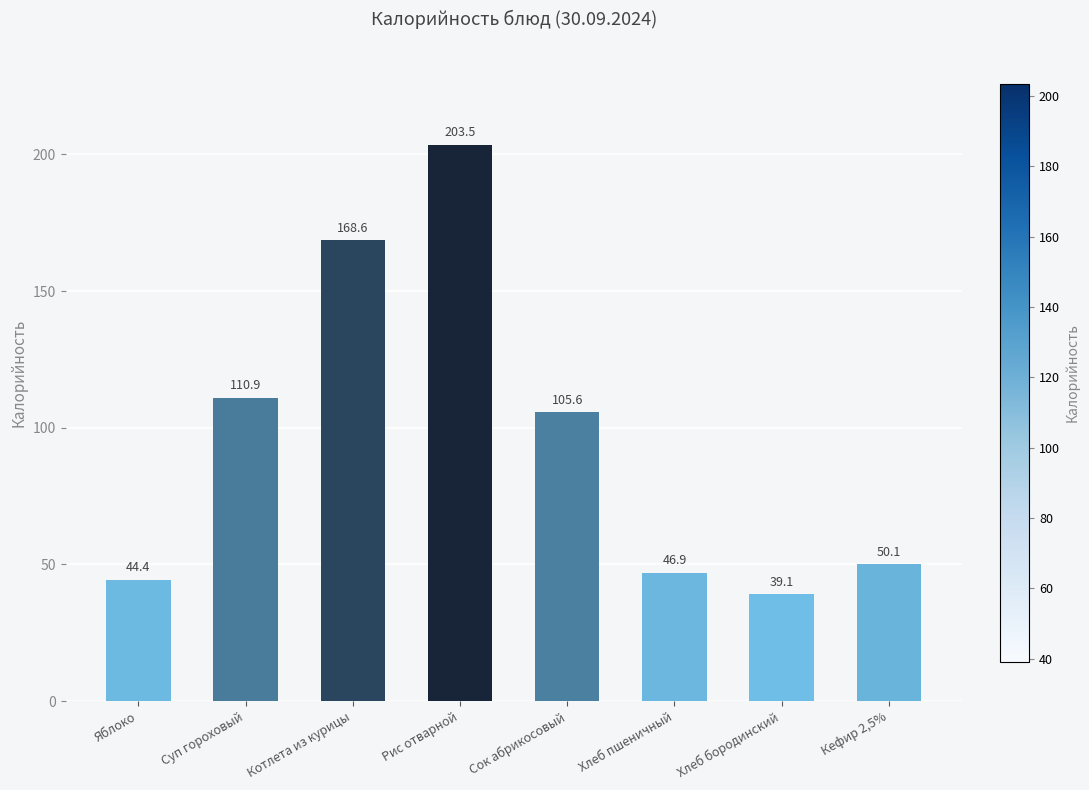

Reading right to left, what are all the values shown in this chart?

Кефир 2,5%=50.1	Хлеб бородинский=39.1	Хлеб пшеничный=46.9	Сок абрикосовый=105.6	Рис отварной=203.5	Котлета из курицы=168.6	Суп гороховый=110.9	Яблоко=44.4